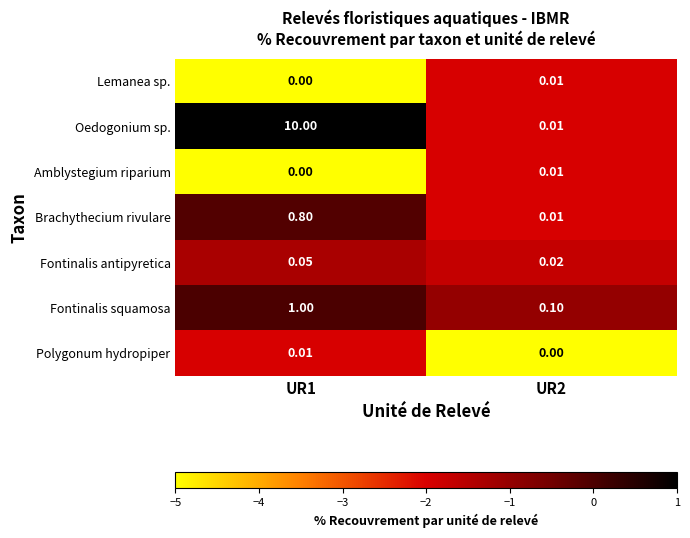

Is the value of Brachythecium rivulare at UR2 greater than the value of Amblystegium riparium at UR1?

Yes